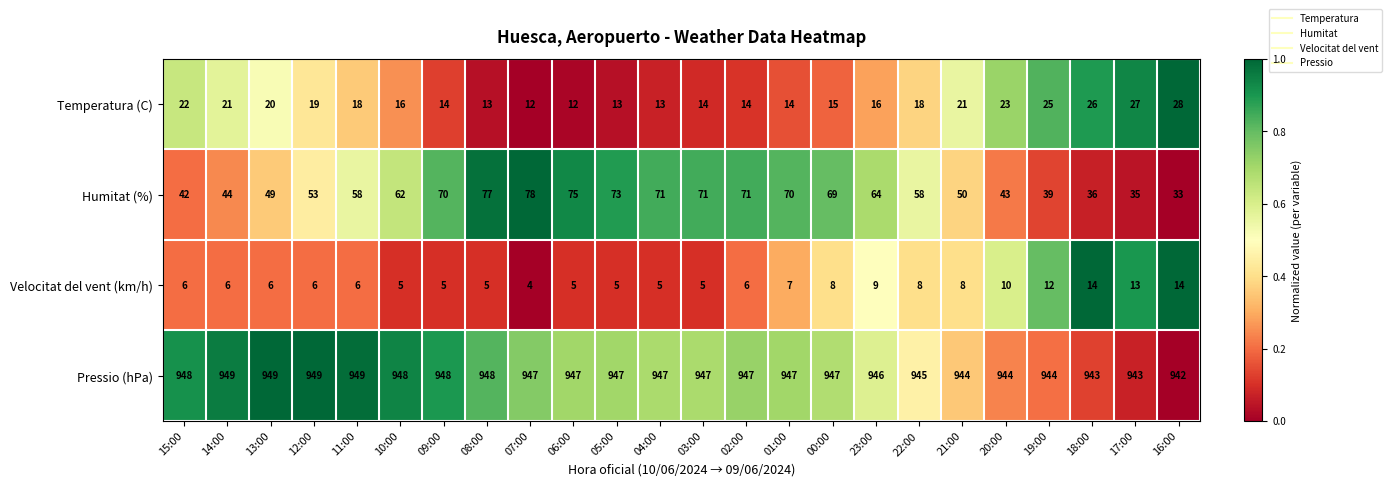

Count the number of data series in this chart.

4